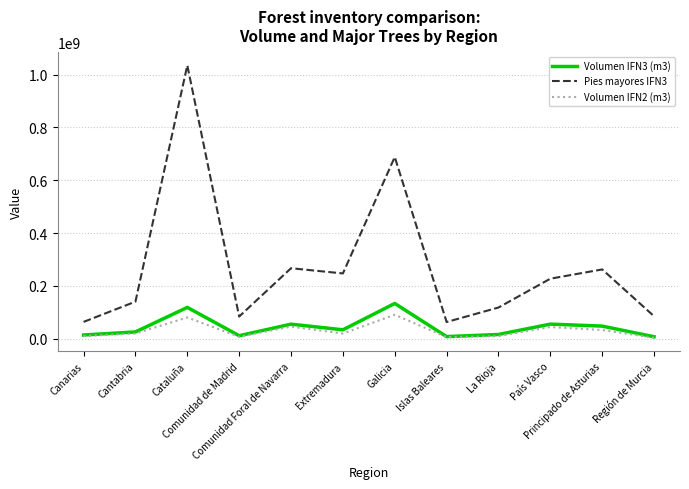

Which series has the largest range (max minus min)?

Pies mayores IFN3